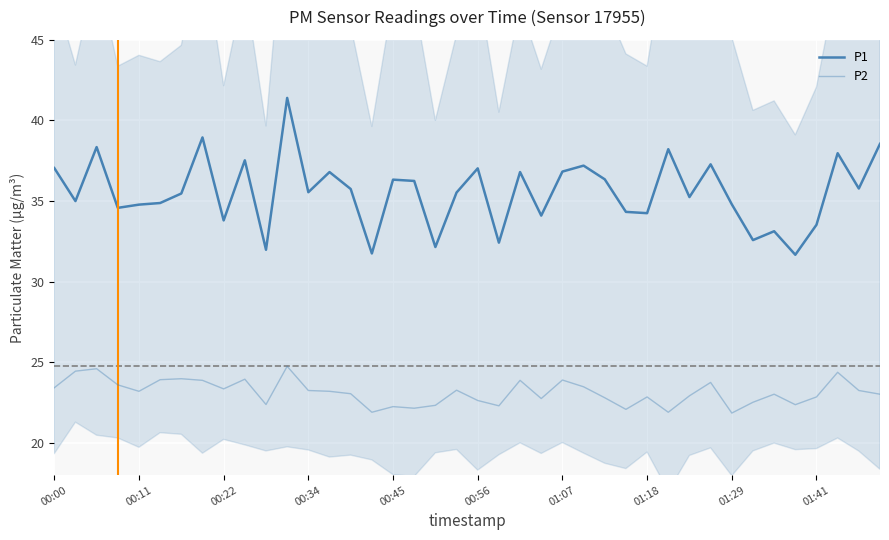

True or false: P1 has a value of 32.1 at 18.

True